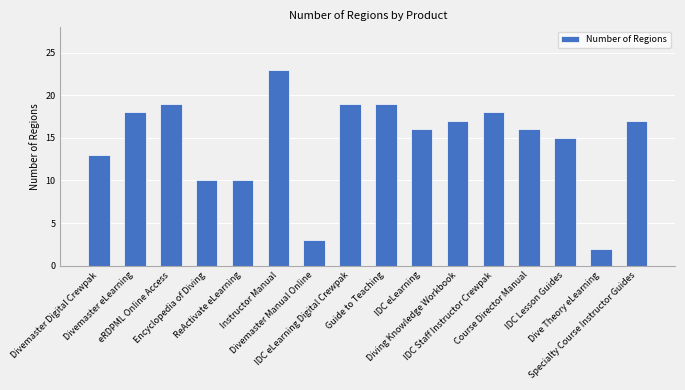

What is the change in value from Divemaster Digital Crewpak to Divemaster Manual Online?

-10